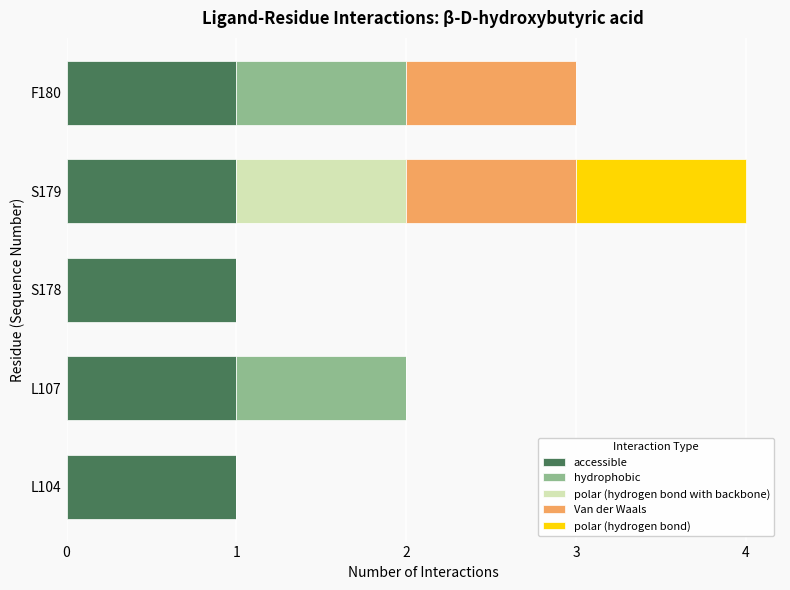

At which category is the sum across all series the highest?

S179